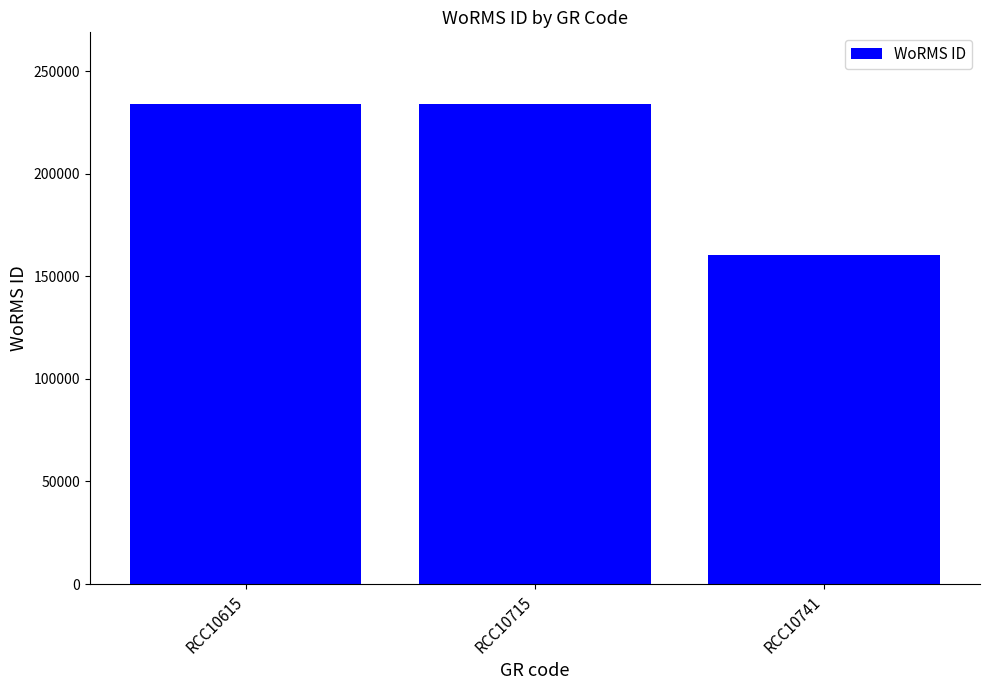

Where is the data nearest to the value 197182?

RCC10615